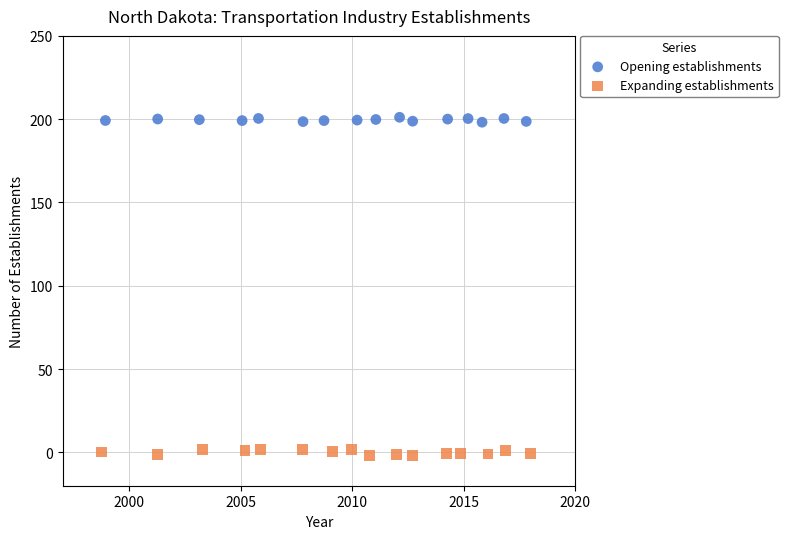

What are all the series names shown in the legend?

Opening establishments, Expanding establishments